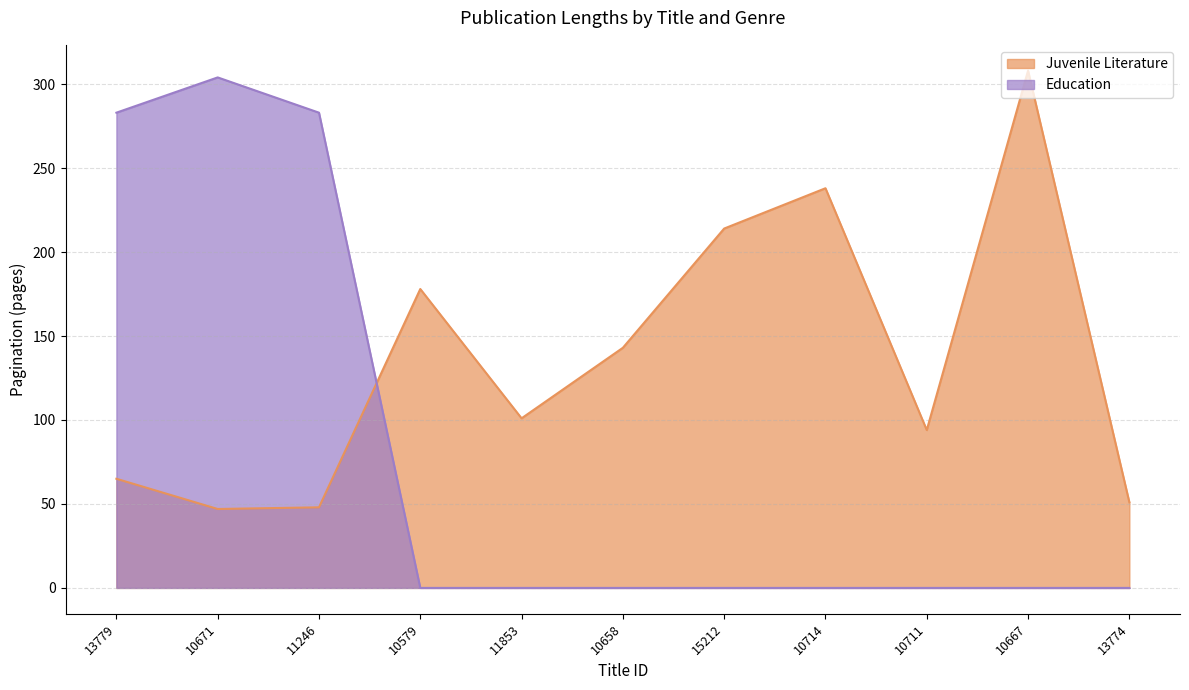

What are all the series names shown in the legend?

Juvenile Literature, Education